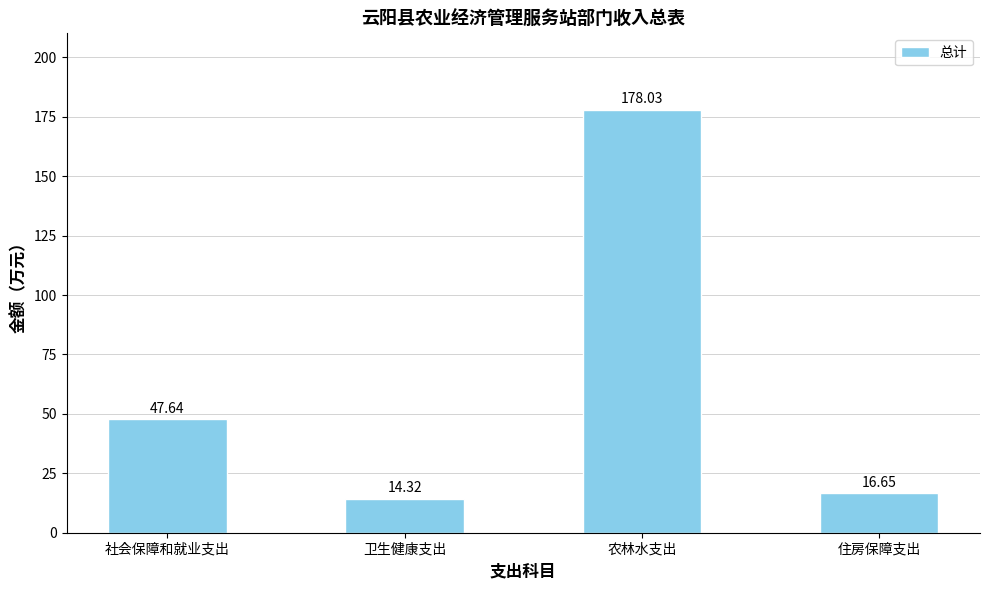

What is the minimum value shown in the chart?

14.3